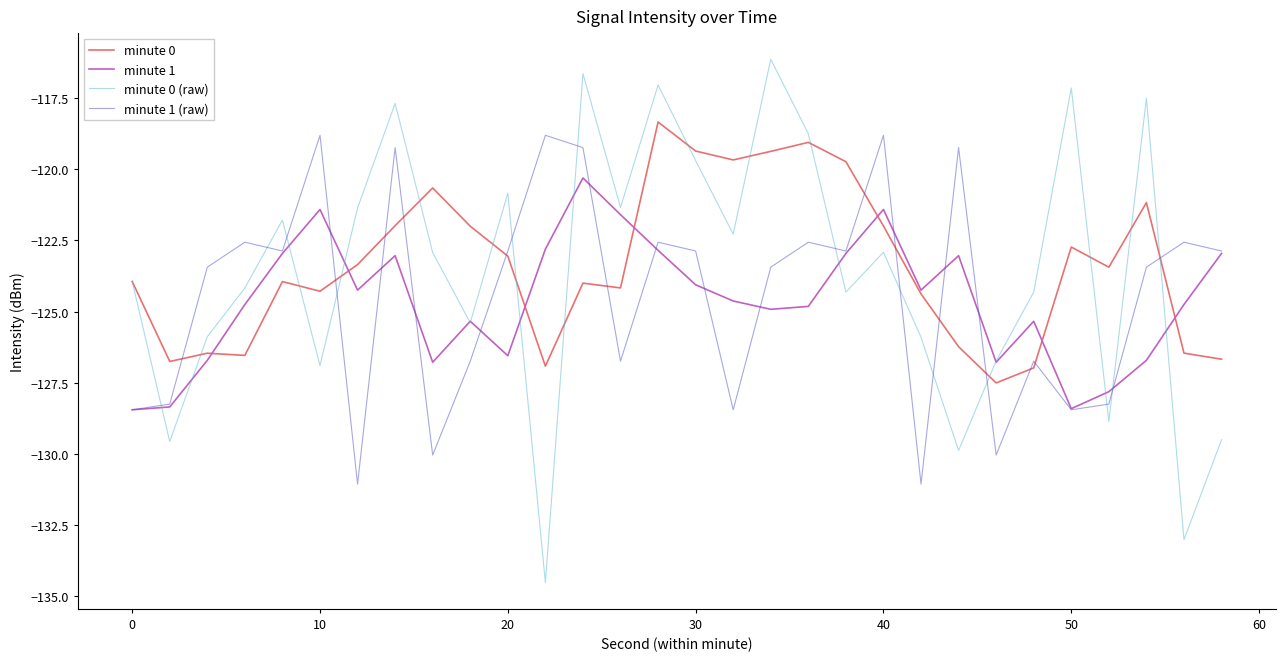

Which series has the largest range (max minus min)?

minute 0 (raw)